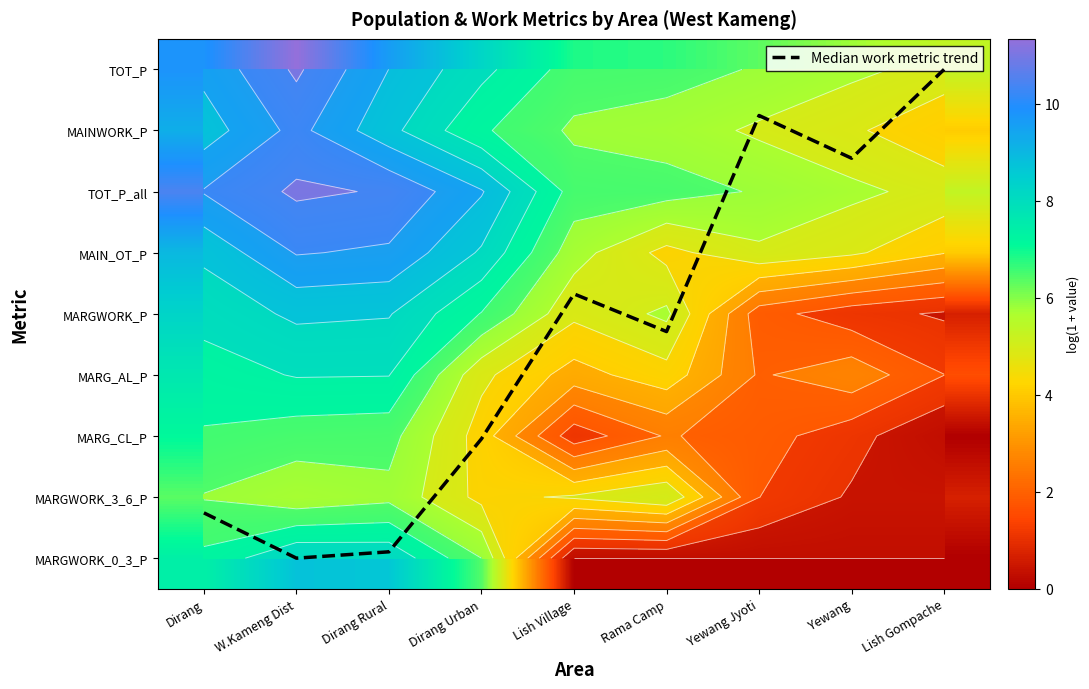

The value of MARG_CL_P at Yewang Jyoti is 1.9. True or false?

True